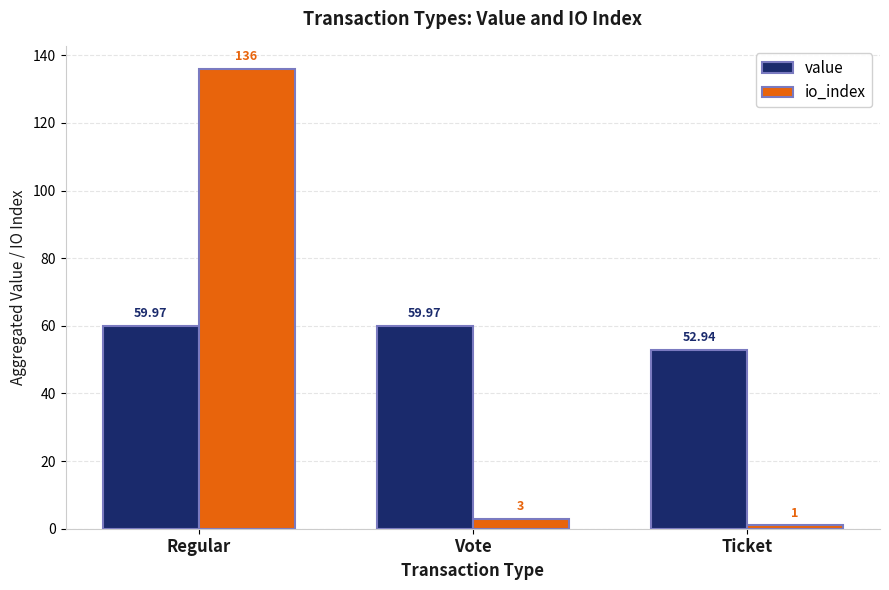

What is the sum of the io_index values at Ticket and Vote?

4.0